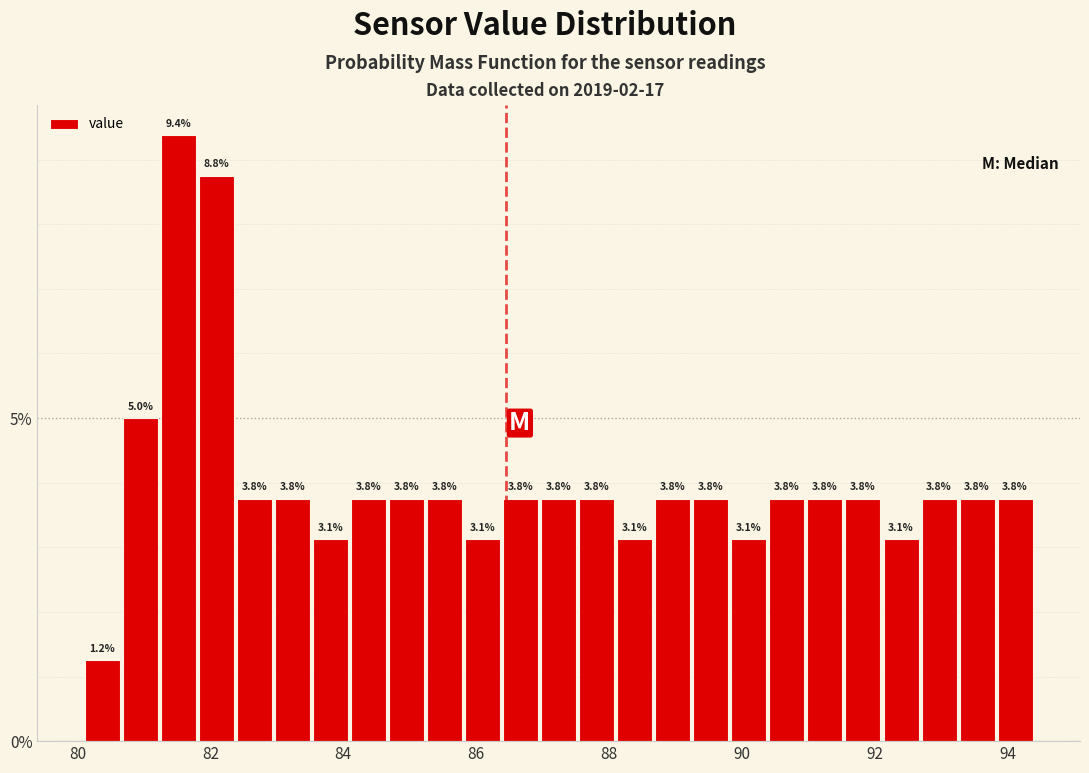

Around what value on the x-axis is the tallest bar? Give the approximate position of its centre, as read against the axis.

81.6